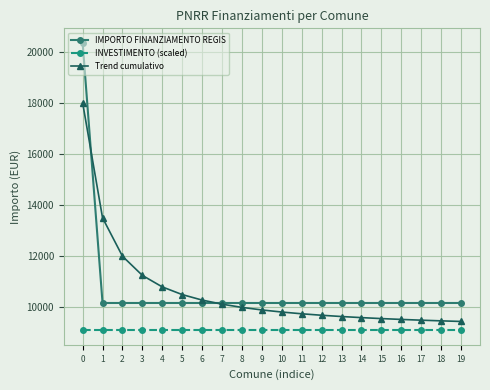

True or false: Trend cumulativo and INVESTIMENTO (scaled) cross at least once.

False